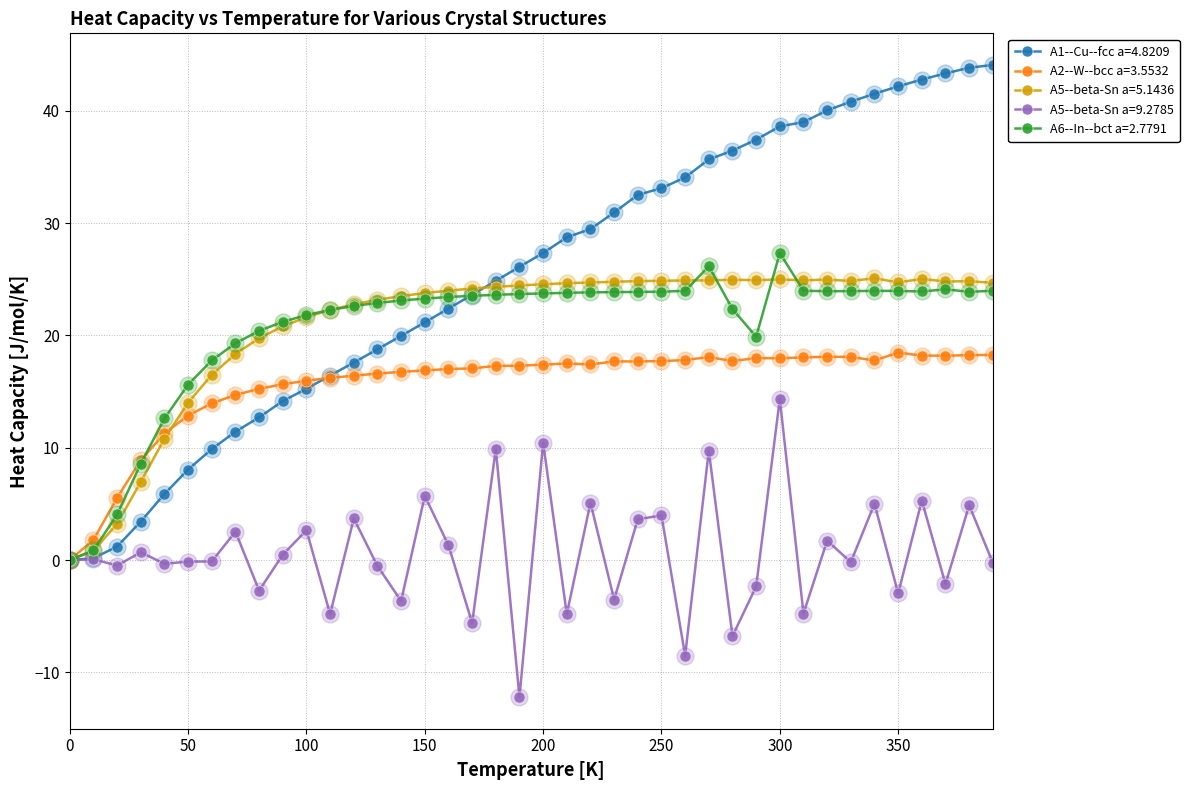

Which series has the widest spread of values?

A1--Cu--fcc a=4.8209